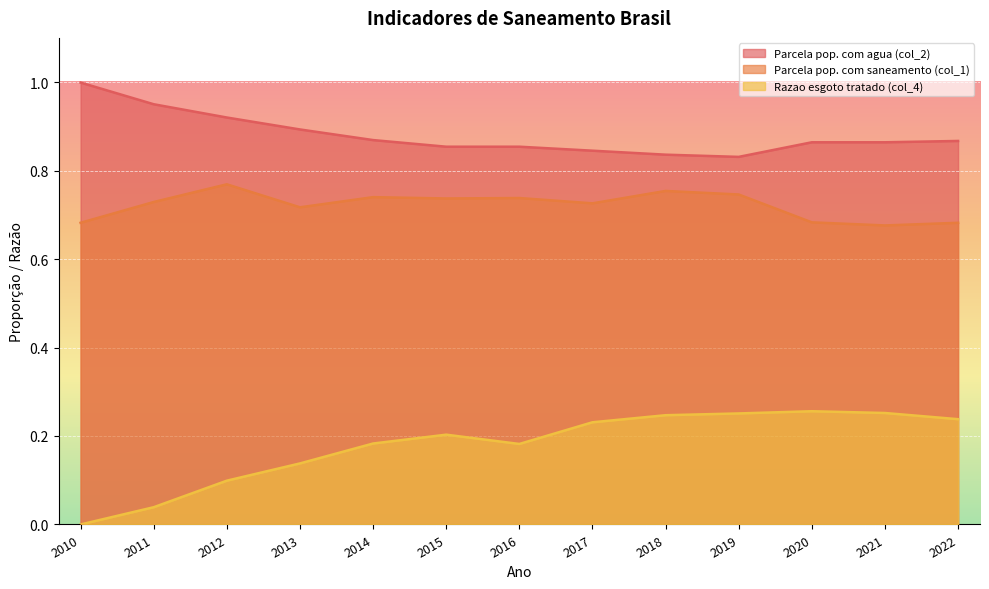

What are all the series names shown in the legend?

Parcela pop. com agua (col_2), Parcela pop. com saneamento (col_1), Razao esgoto tratado (col_4)